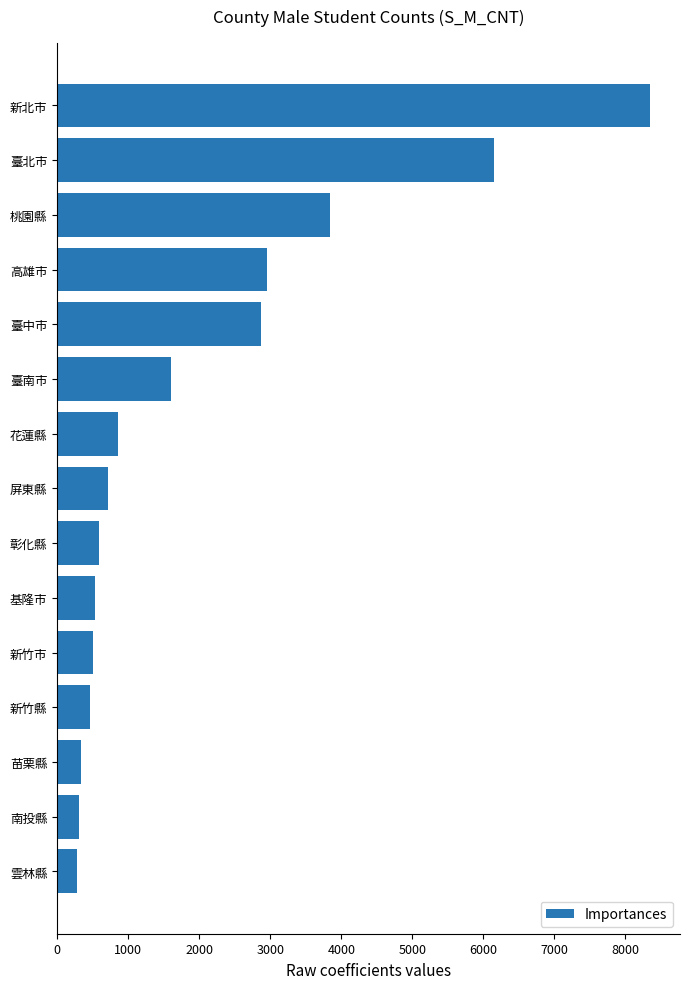

The value at 臺南市 is 668. True or false?

False